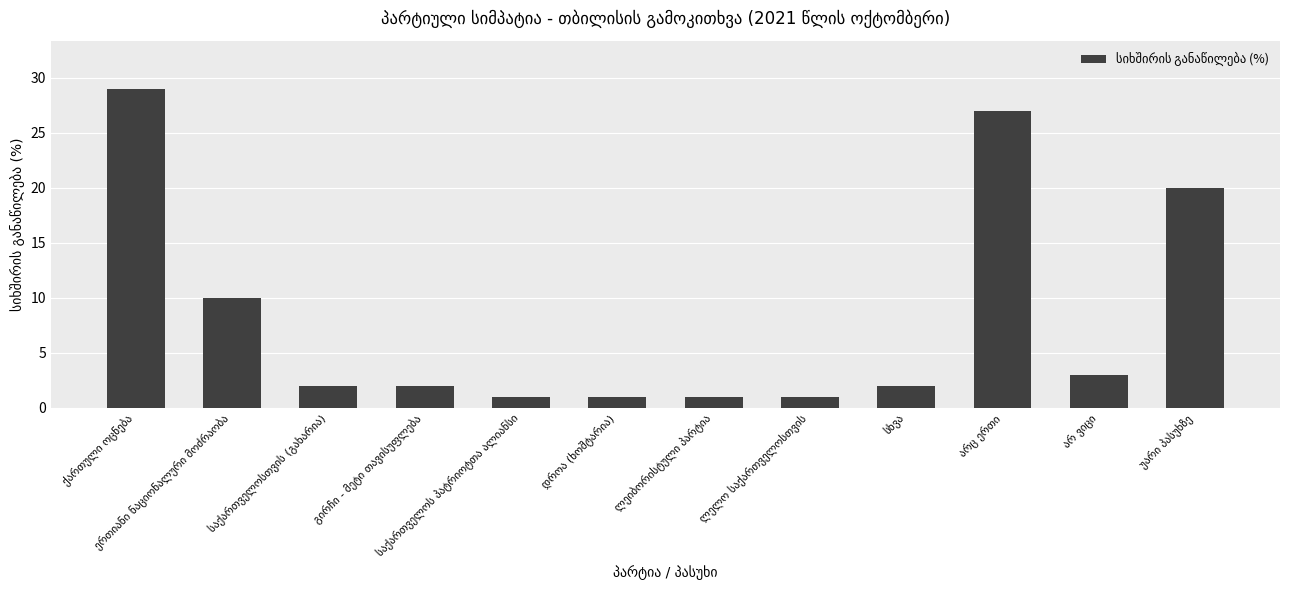

What is the value of the 11th bar from the left?

3